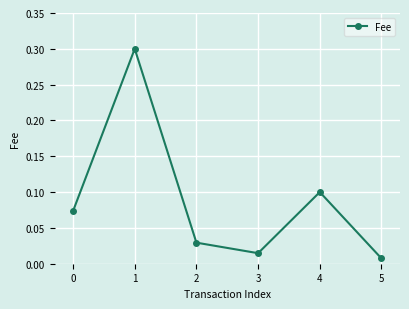

Where is the data nearest to the value 0?

5